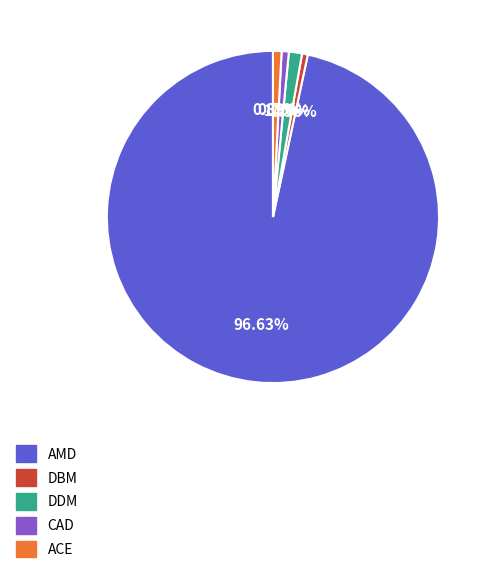

Does any single category account for the majority?

Yes